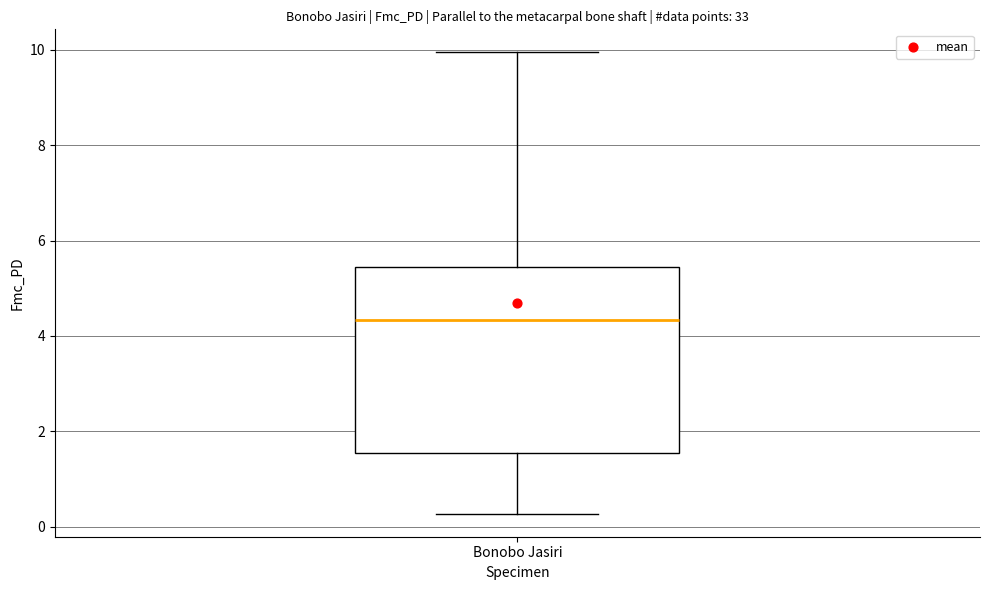

Transcribe this box plot: give where the median line is, the range the box spans, and where the two whiskers end, as read against the y-axis. The values are not printed on the chart, so give them approximately, as read against the axis.

median 4.4, box 1.6 to 5.4, whiskers 0.2 to 10.0